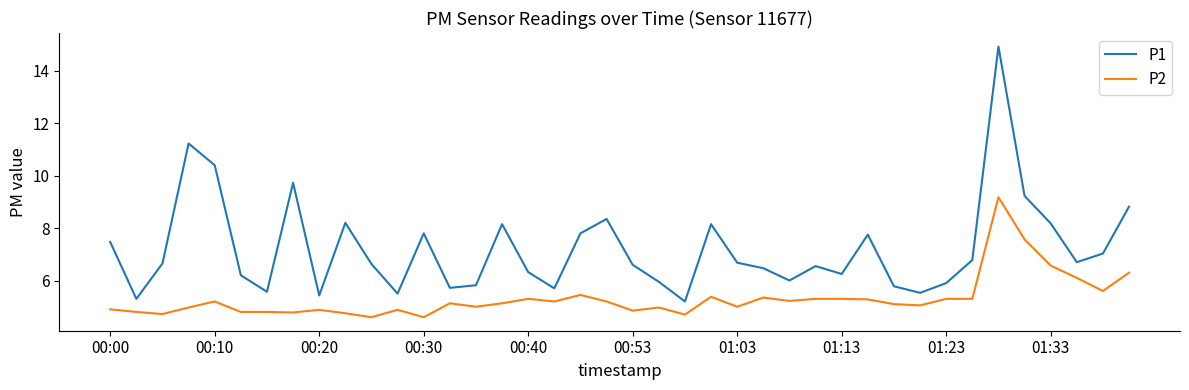

What is the average value of the P2 series?

5.3